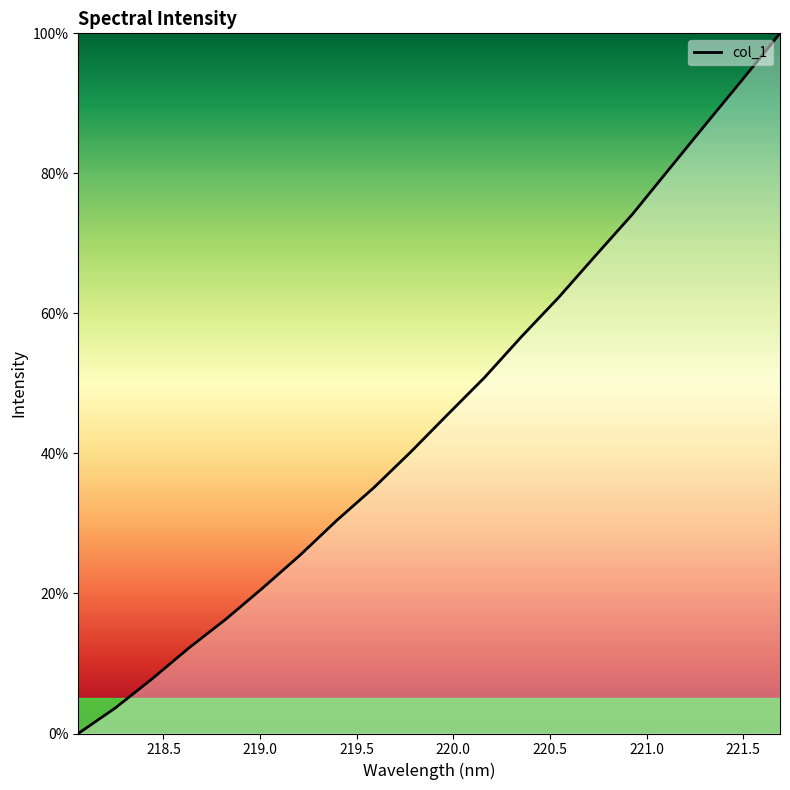

What is the difference between the maximum and minimum values?

100.0